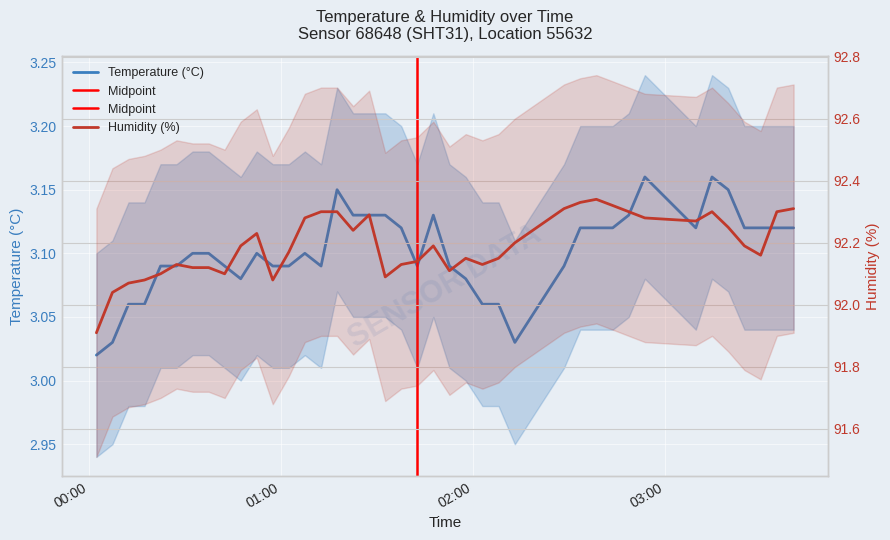

What is the difference between the second highest and minimum values in the temperature series?

0.1